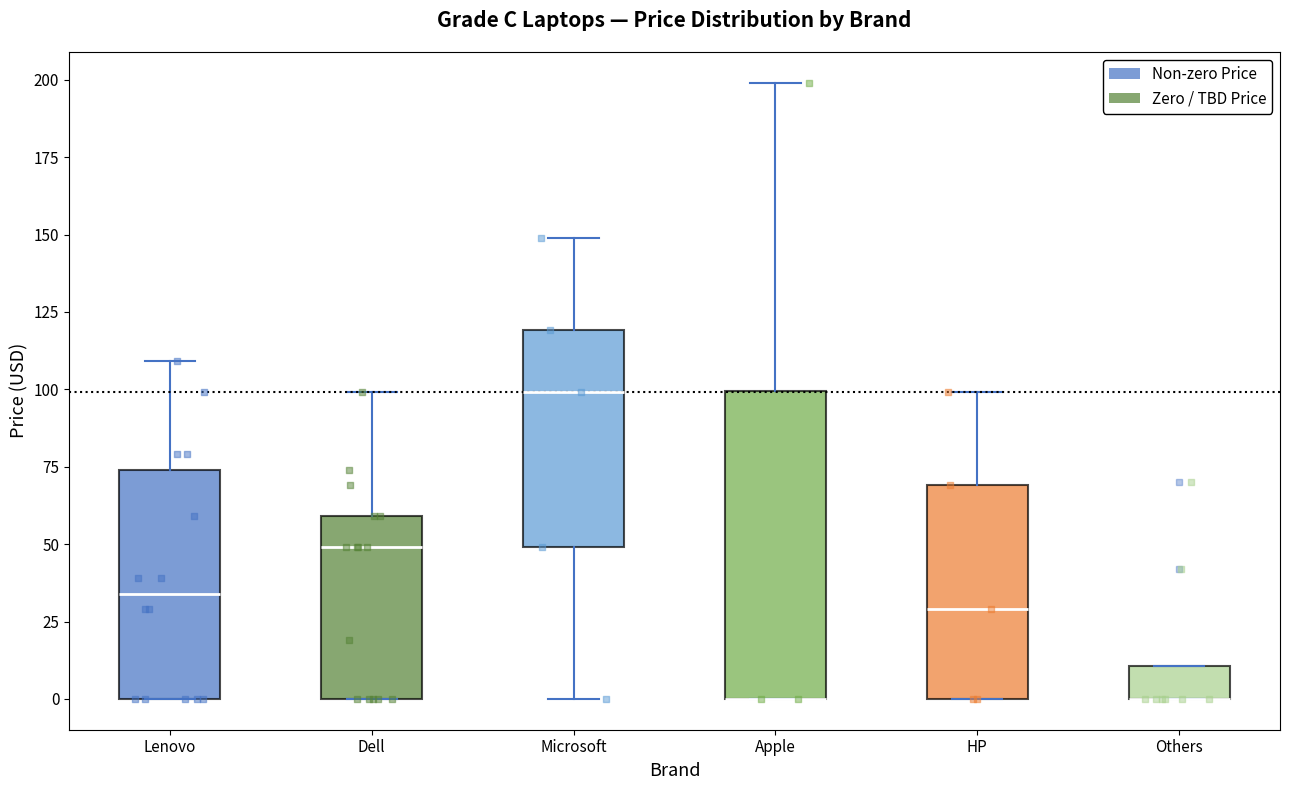

Where does the lower whisker of the box for Microsoft end on the y-axis? The values are not printed on the chart, so give them approximately, as read against the axis.

0